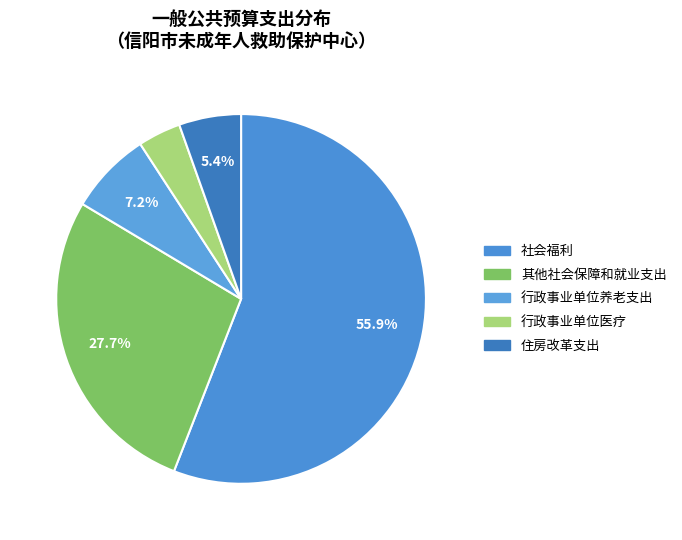

Combined, what portion of the pie is 行政事业单位养老支出 and 行政事业单位医疗?

11.0%